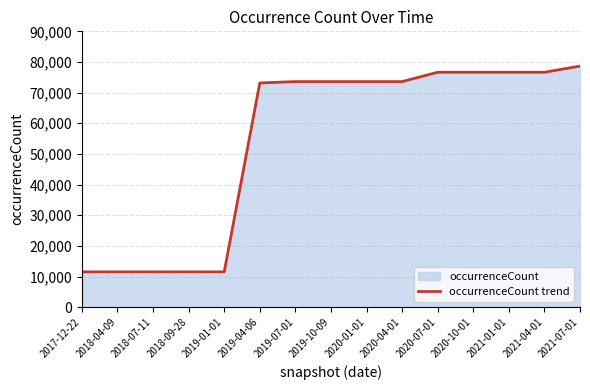

What is the difference between the maximum and minimum values?

67142